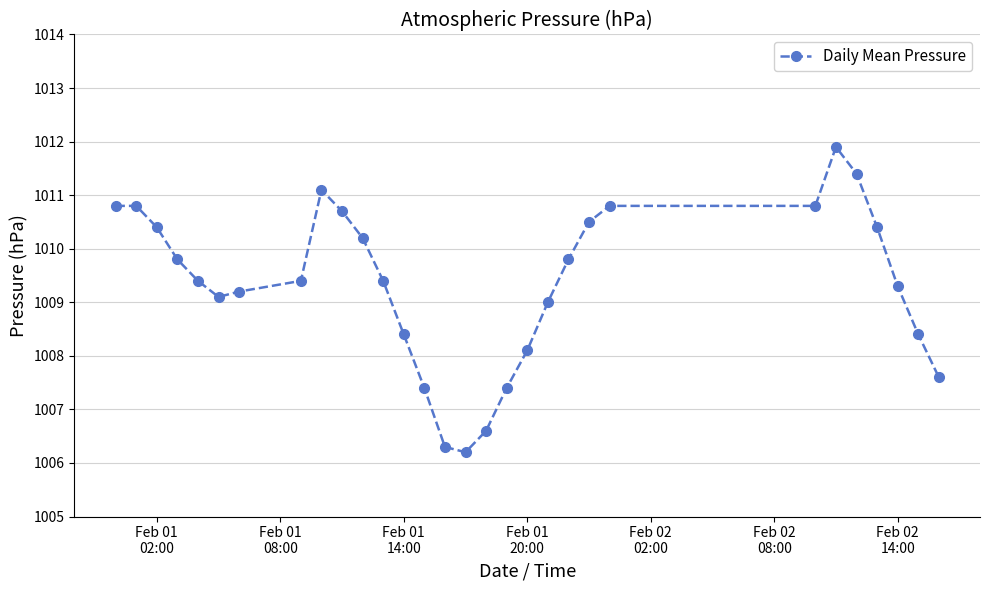

How many data points does each series have?

30